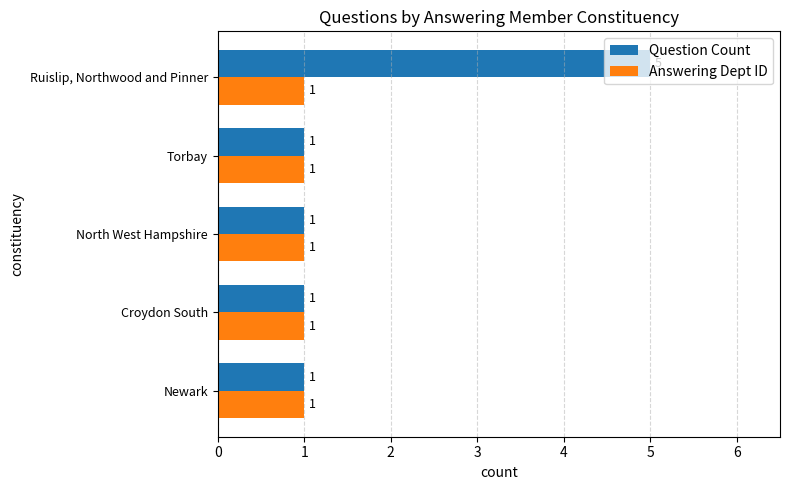

What is the greatest value displayed?

5